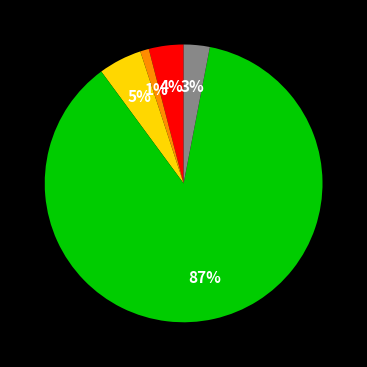

Is there a majority slice in this chart?

Yes